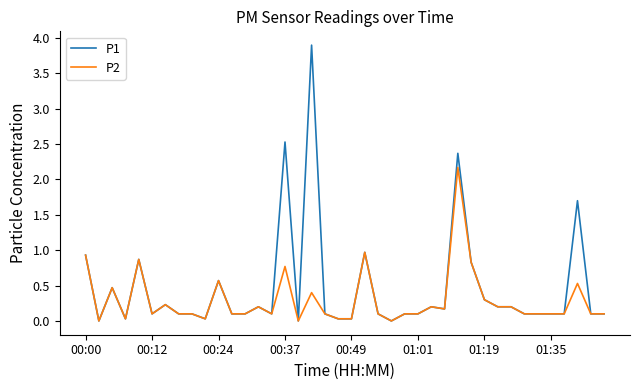

At how many categories does at least one series exceed 2?

3